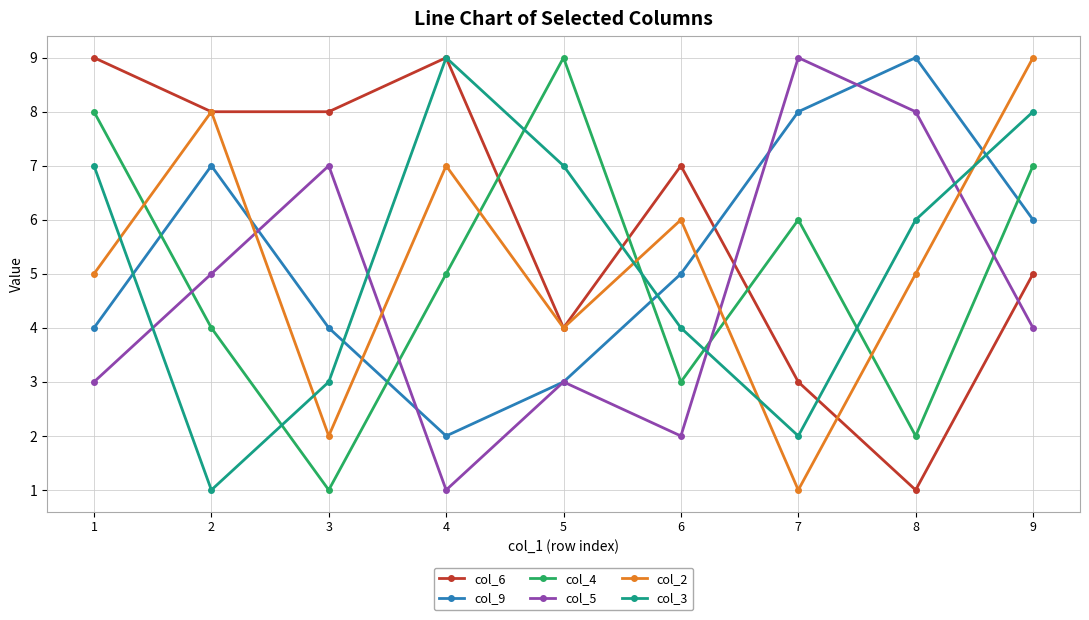

What is the sum of the col_3 values at 9 and 3?

11